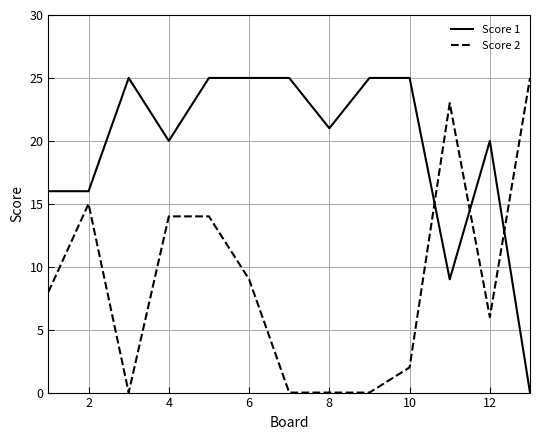

Reading right to left, what are all the values shown in this chart?

Score 1: 0	20	9	25	25	21	25	25	25	20	25	16	16
Score 2: 25	6	23	2	0	0	0	9	14	14	0	15	8